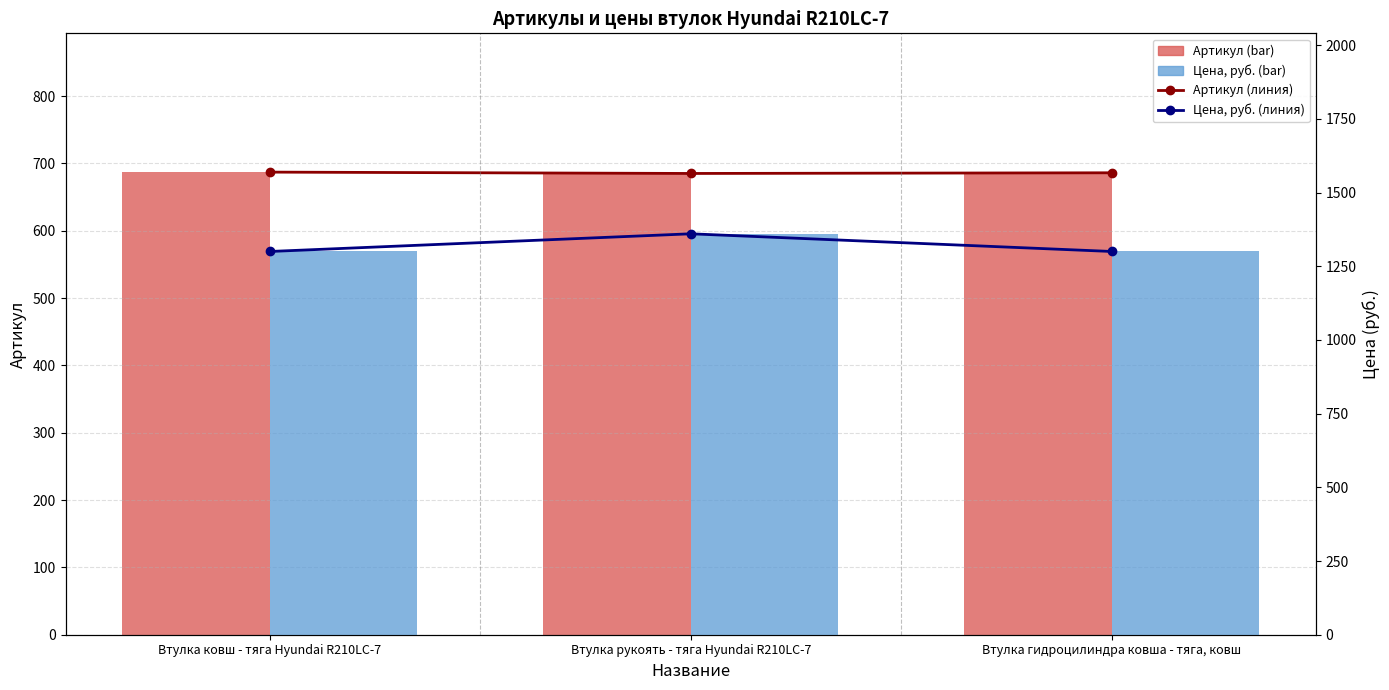

Count the Артикул (линия) values in the range 685 to 687.

3